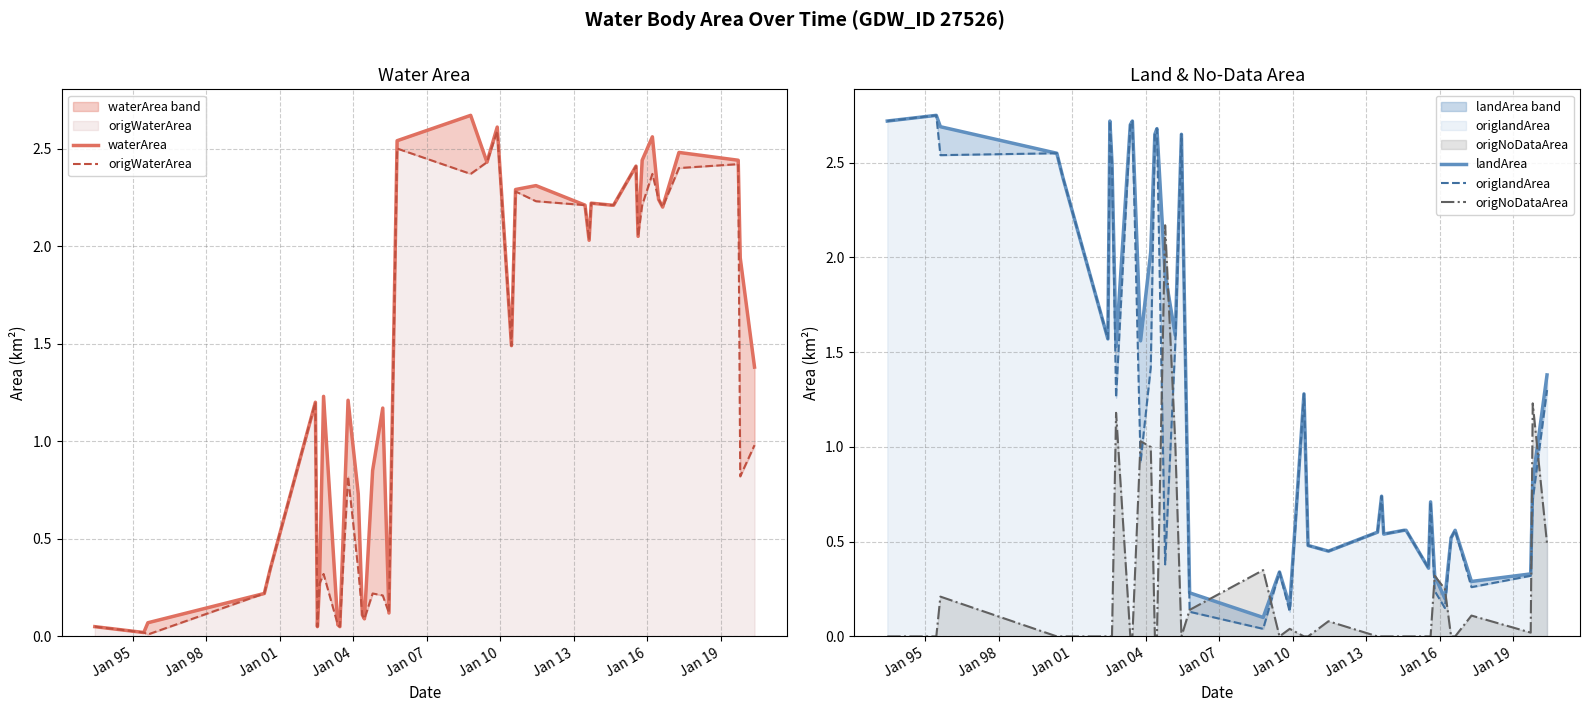

How many positive values does the origNoDataArea series have?

16